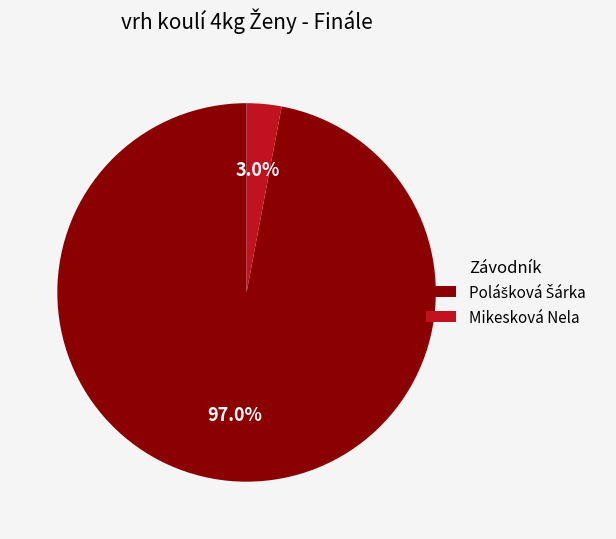

How many slices are in this pie chart?

2